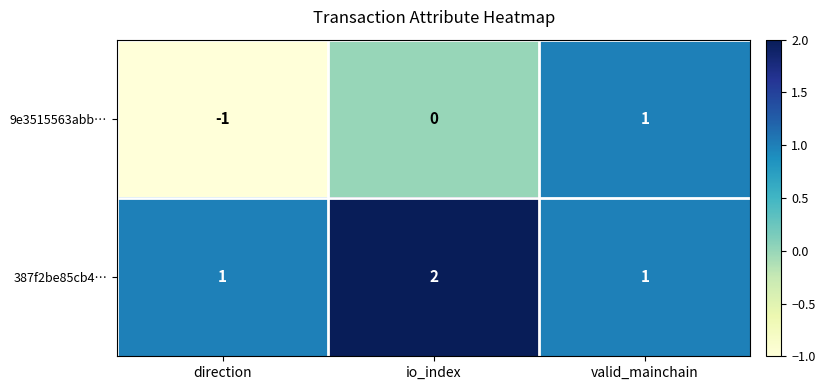

Reading left to right, list all the values displayed in this chart.

9e3515563abb…: direction=-1	io_index=0	valid_mainchain=1
387f2be85cb4…: direction=1	io_index=2	valid_mainchain=1